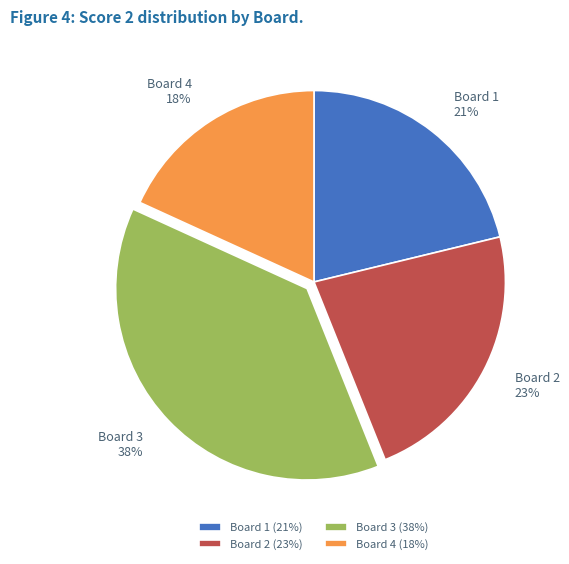

Does Board 1 represent more than half of the total?

No